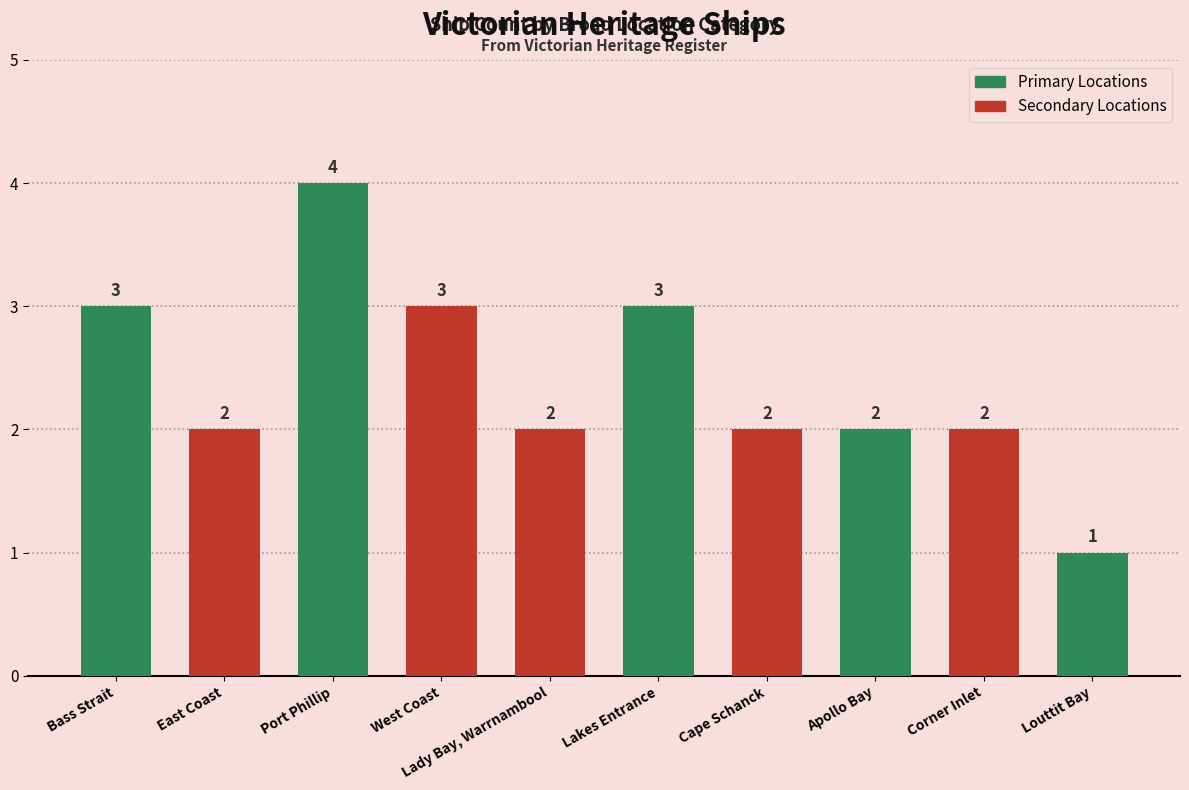

What is the change in value from West Coast to Corner Inlet?

-1